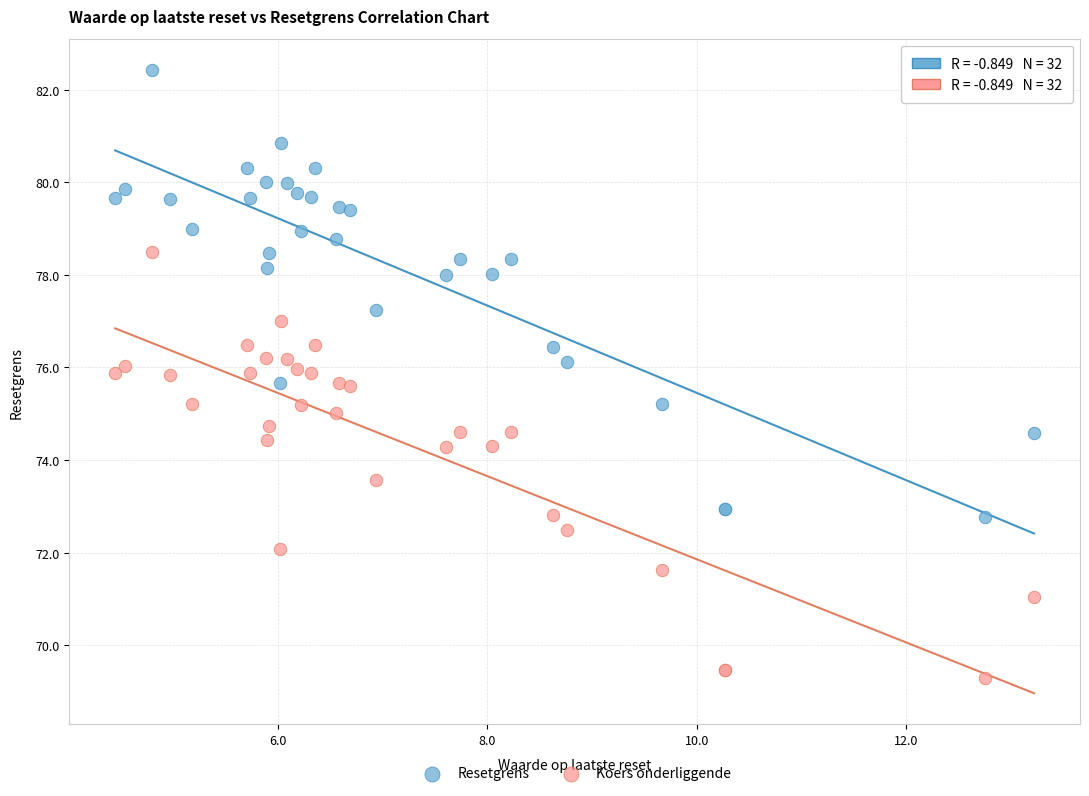

Which series reaches the maximum Y coordinate?

Resetgrens